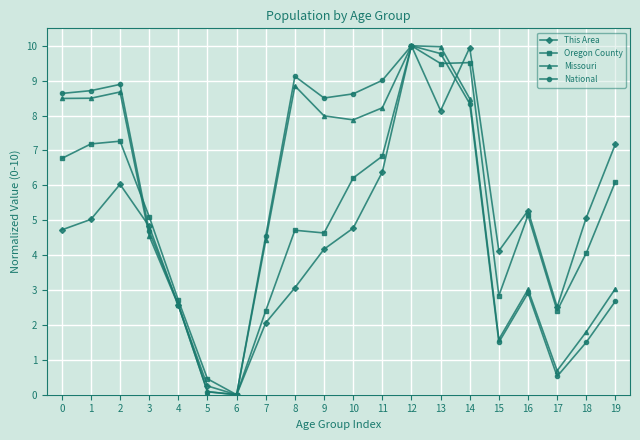

What is the difference between the maximum and second lowest values in the Oregon County series?

9.5